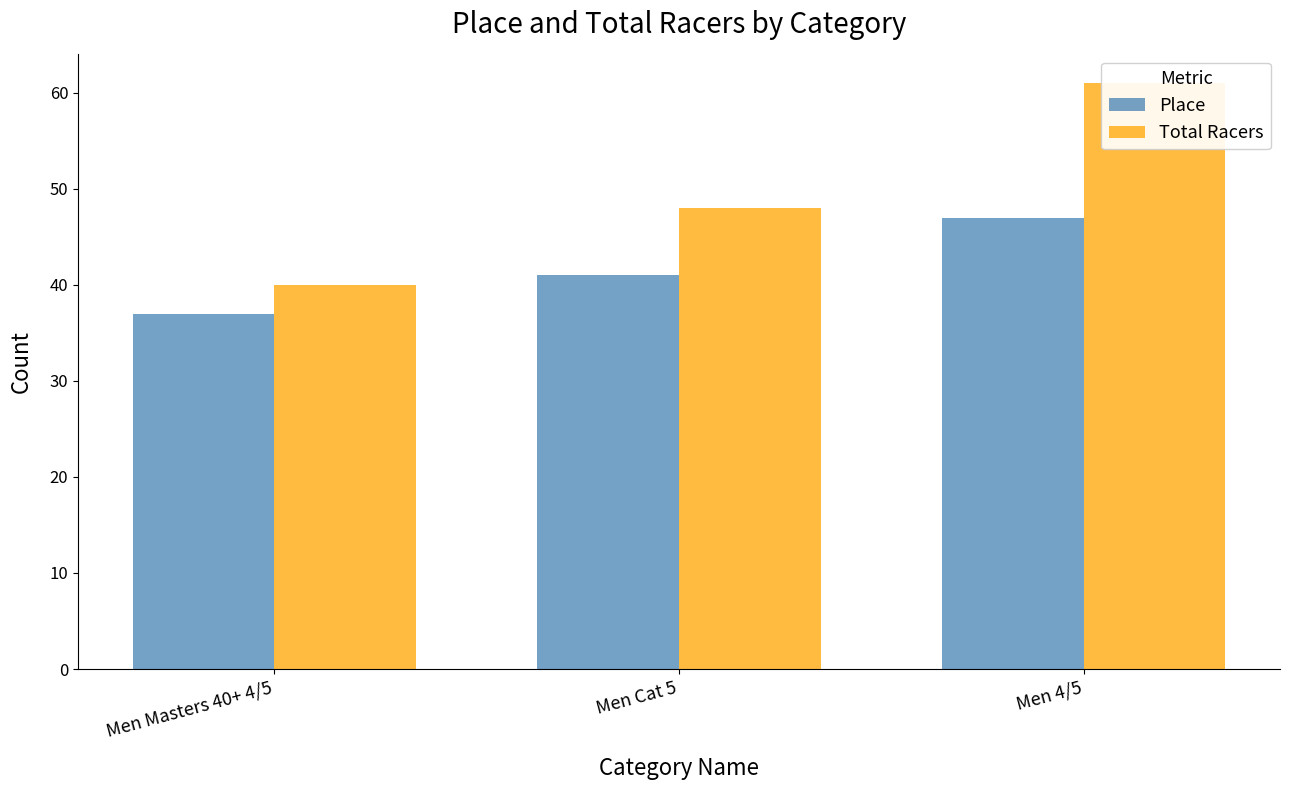

Where does the Place series first go above 41?

Men 4/5